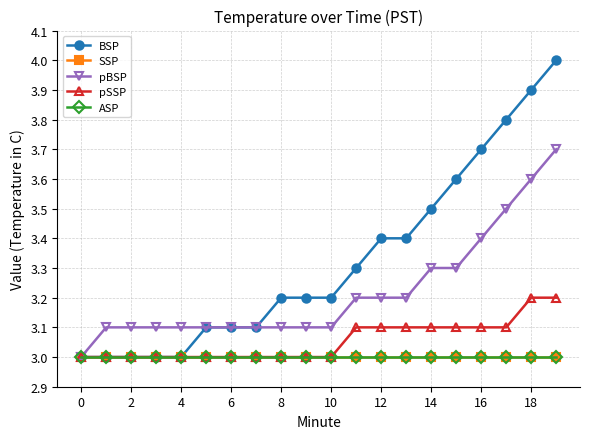

Which series has the largest total across all categories?

BSP